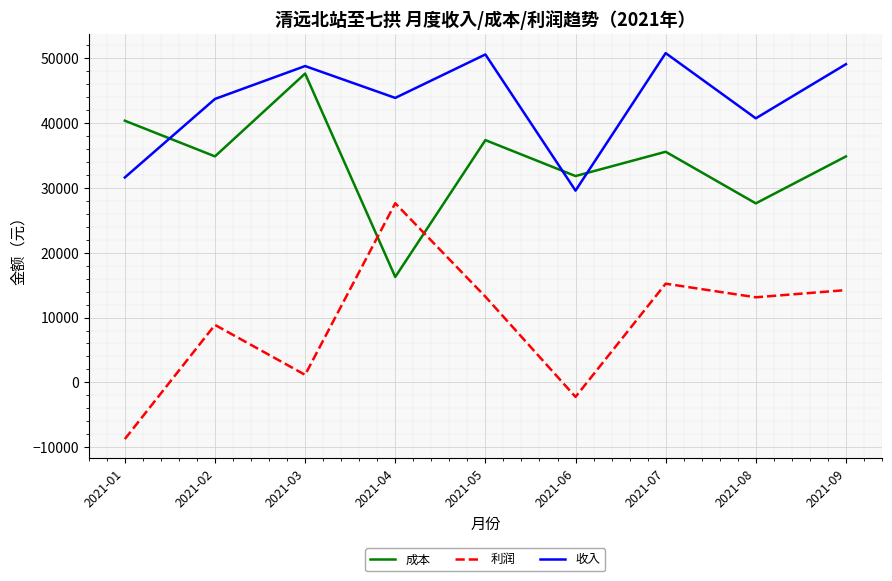

The value of 收入 at 2021-04 is 17931.6. True or false?

False